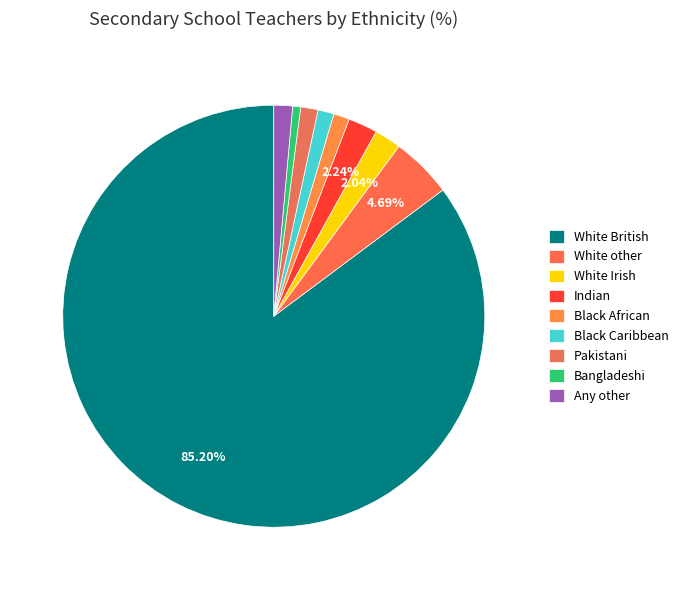

Which slice is the smallest?

Bangladeshi